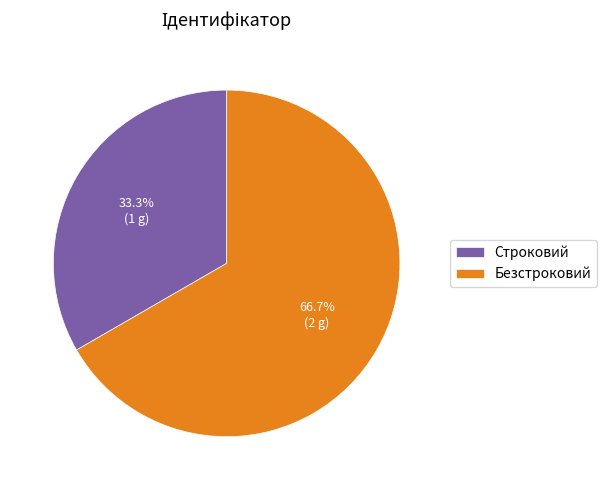

To the nearest percent, what is the difference between the Безстроковий and Строковий slice percentages?

33%